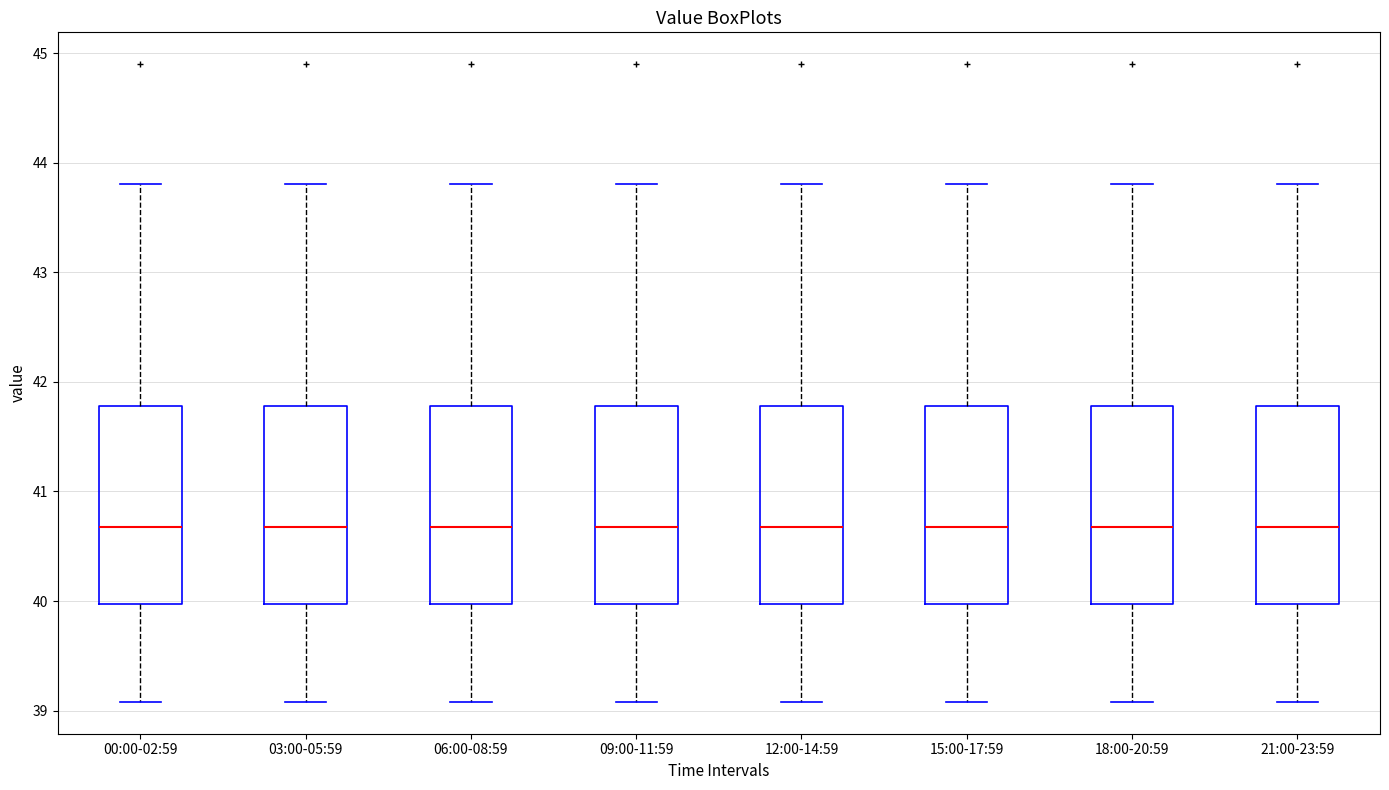

Reading left to right, read every box against the y-axis: the position of its median line, the range the box covers, and the ends of its whiskers. The values are not printed on the chart, so give them approximately, as read against the axis.

00:00-02:59: median 40.7, box 40.0 to 41.8, whiskers 39.1 to 43.8
03:00-05:59: median 40.7, box 40.0 to 41.8, whiskers 39.1 to 43.8
06:00-08:59: median 40.7, box 40.0 to 41.8, whiskers 39.1 to 43.8
09:00-11:59: median 40.7, box 40.0 to 41.8, whiskers 39.1 to 43.8
12:00-14:59: median 40.7, box 40.0 to 41.8, whiskers 39.1 to 43.8
15:00-17:59: median 40.7, box 40.0 to 41.8, whiskers 39.1 to 43.8
18:00-20:59: median 40.7, box 40.0 to 41.8, whiskers 39.1 to 43.8
21:00-23:59: median 40.7, box 40.0 to 41.8, whiskers 39.1 to 43.8